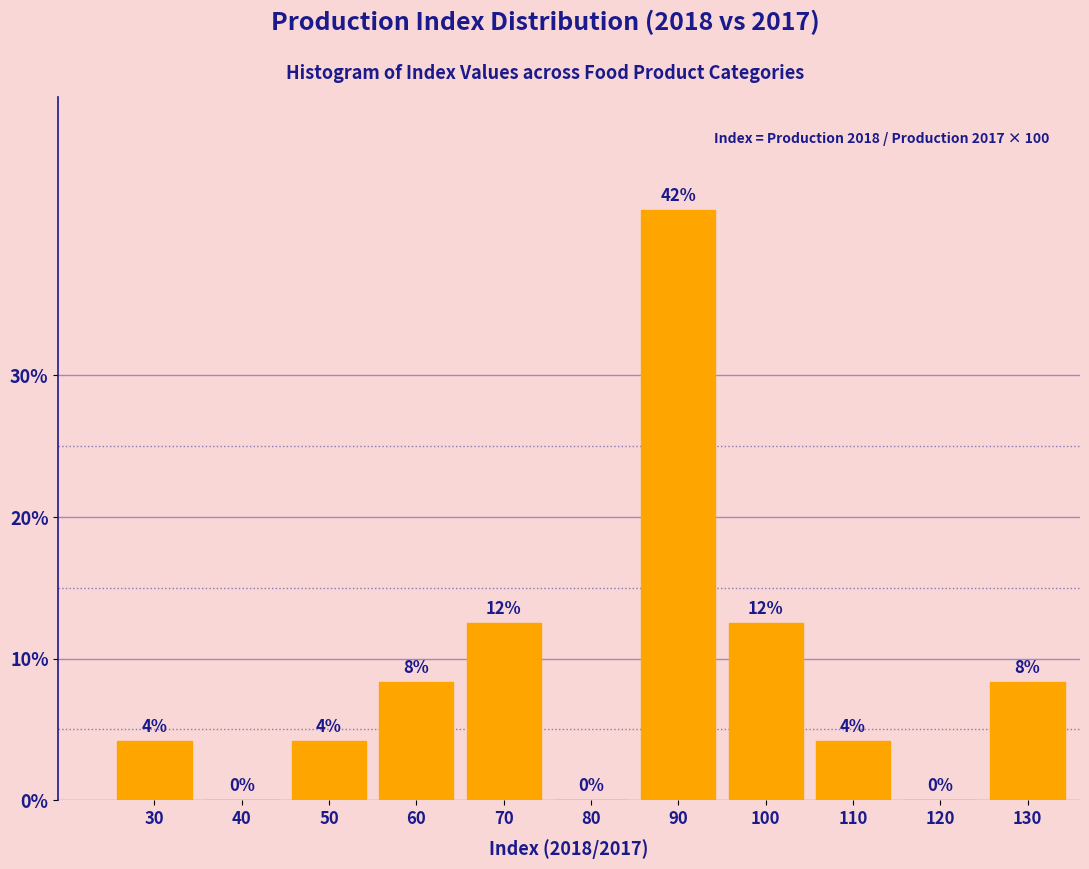

Are the bars horizontal?

No